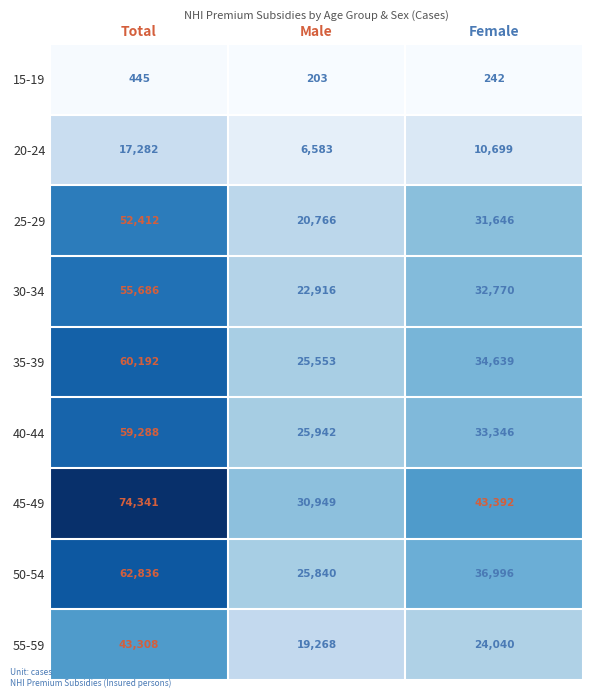

How many data points does each series have?

3